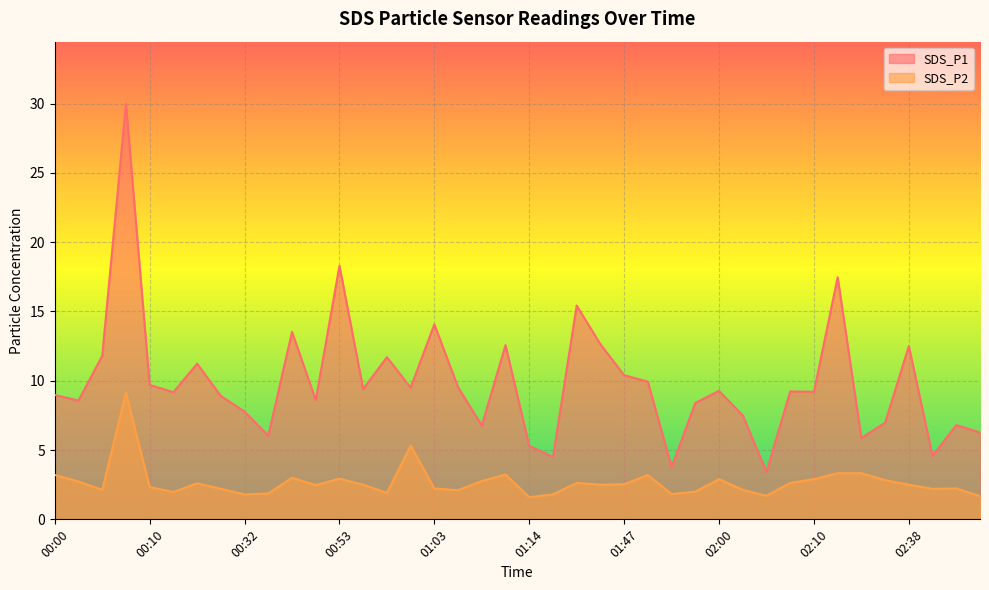

What is the label of the 38th point from the left?

02:43